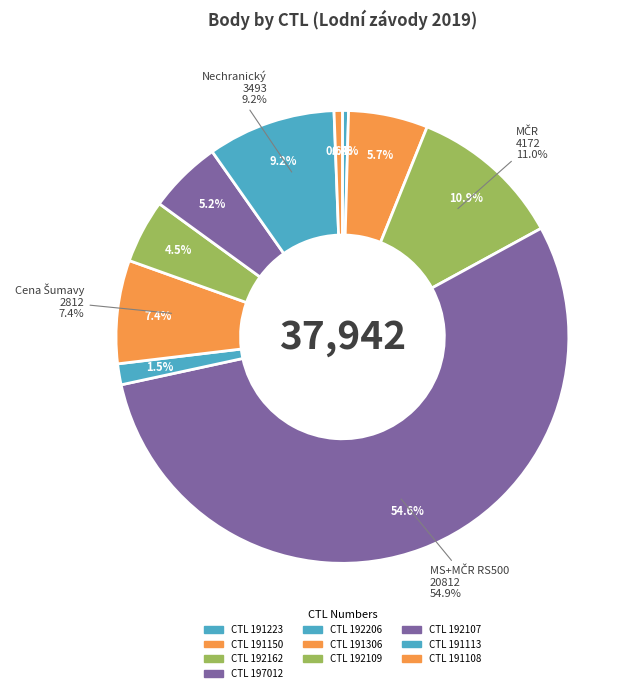

Between 192162 and 192107, which is larger?

192162